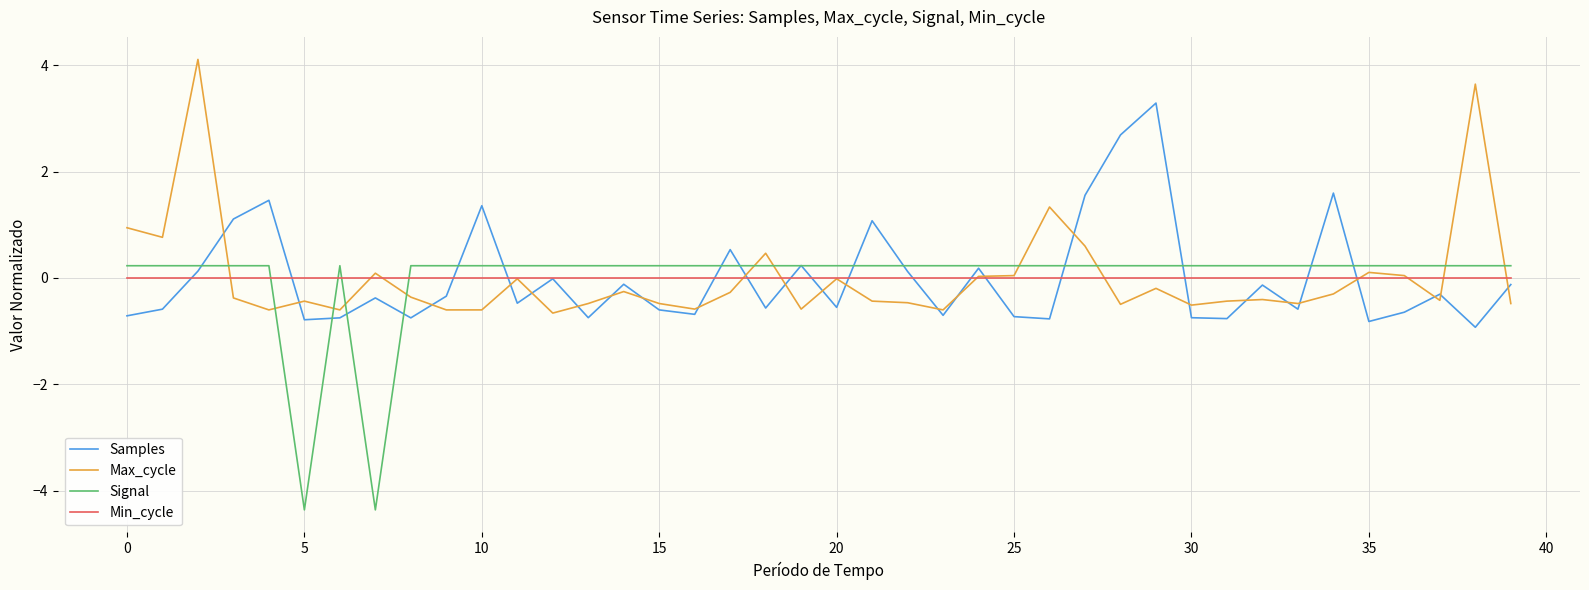

What is the minimum value shown in the chart?

-4.4